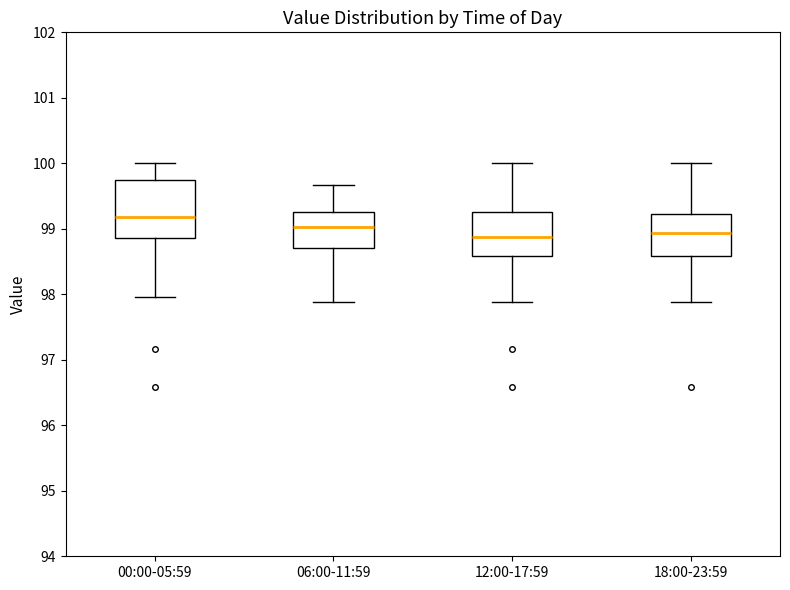

Reading left to right, transcribe this box plot: for each box, give where its median line is, the range the box spans, and where its two whiskers end, as read against the y-axis. The values are not printed on the chart, so give them approximately, as read against the axis.

00:00-05:59: median 99.2, box 98.9 to 99.8, whiskers 98.0 to 100.0
06:00-11:59: median 99.0, box 98.7 to 99.3, whiskers 97.9 to 99.7
12:00-17:59: median 98.9, box 98.6 to 99.3, whiskers 97.9 to 100.0
18:00-23:59: median 98.9, box 98.6 to 99.2, whiskers 97.9 to 100.0